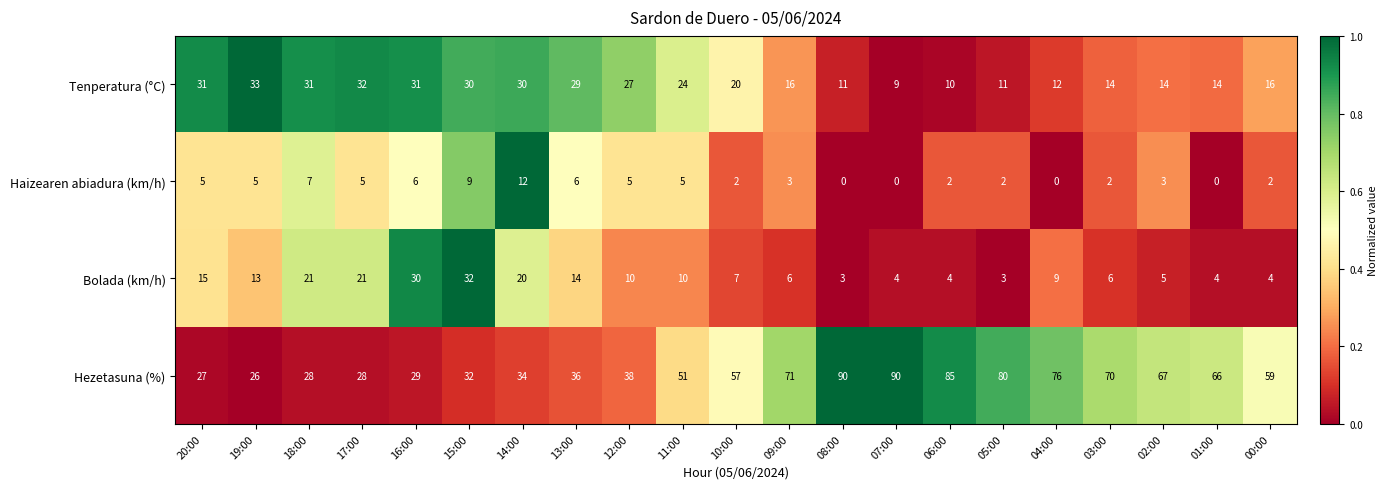

What is the difference between the second highest and minimum values in the Hezetasuna (%) series?

64